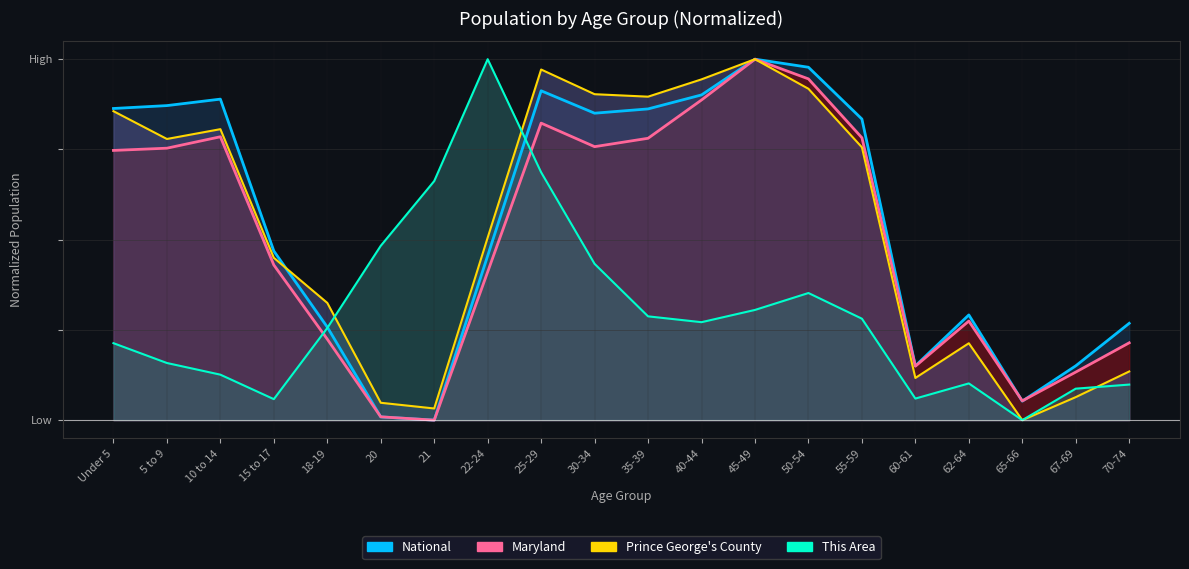

What is the label of the 16th point from the left?

60-61